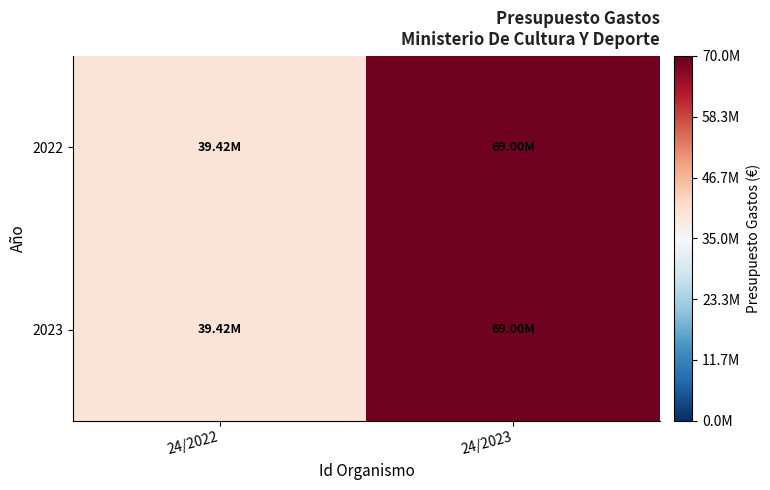

How many data points does each series have?

2